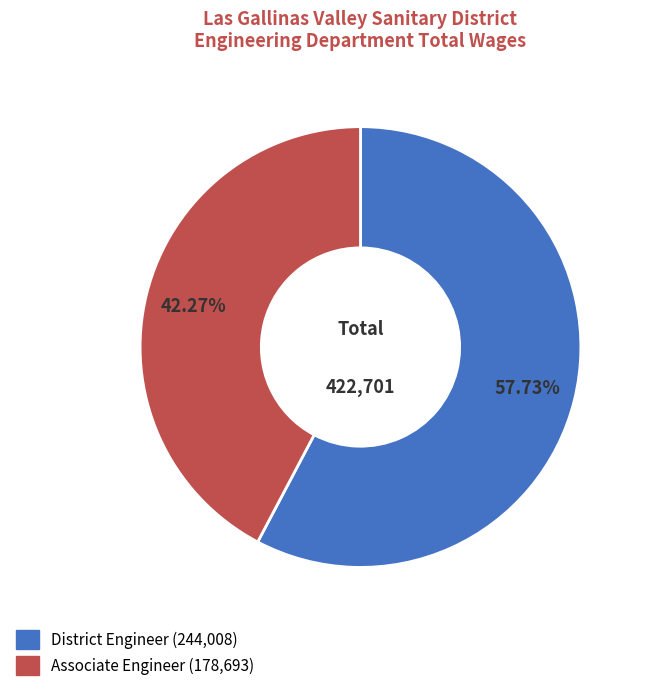

Which category has the smallest portion of the pie?

Associate Engineer